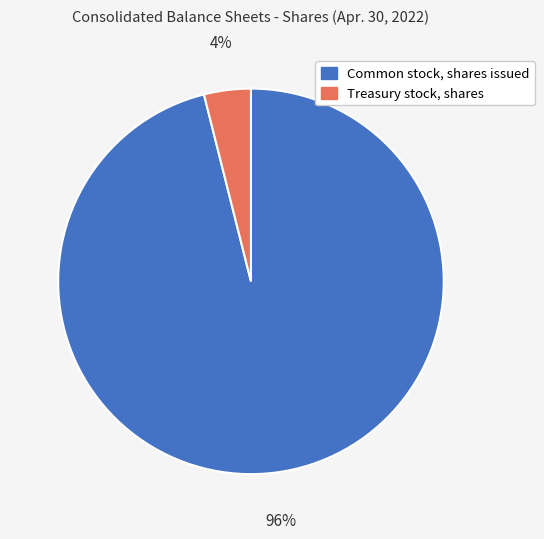

Which category accounts for the majority?

Common stock, shares issued